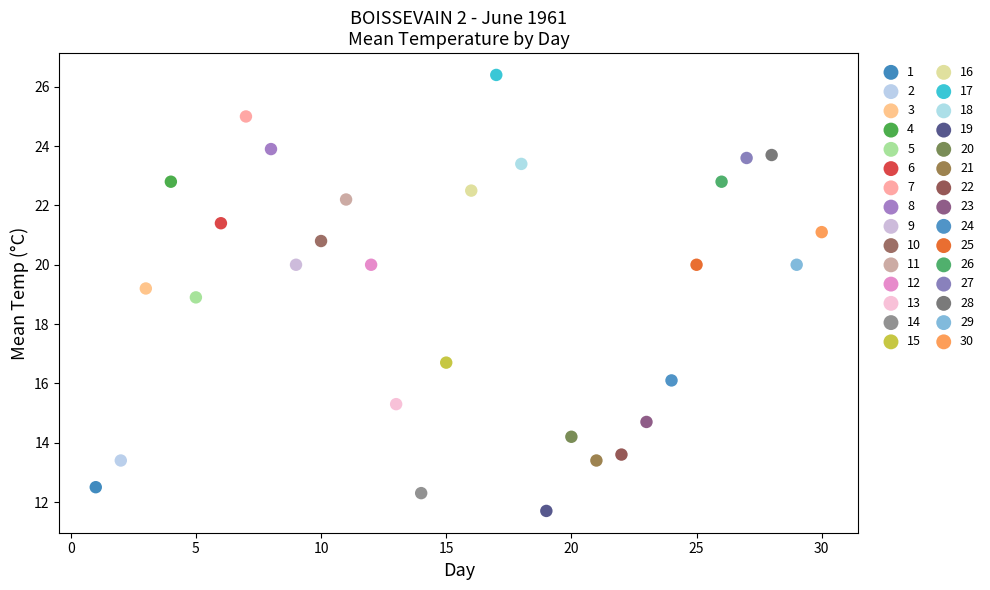

Which series contains the lowest Y value?

19